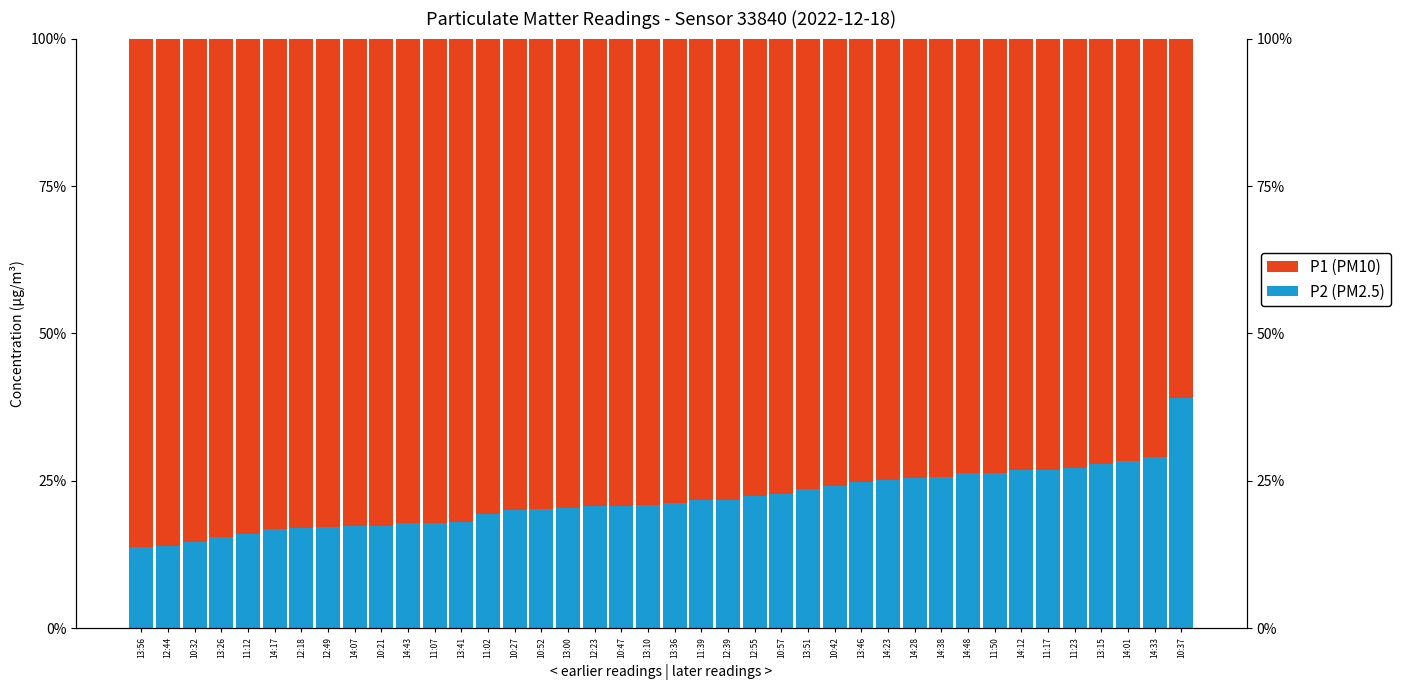

What is the average value of the P1 series?

78.2